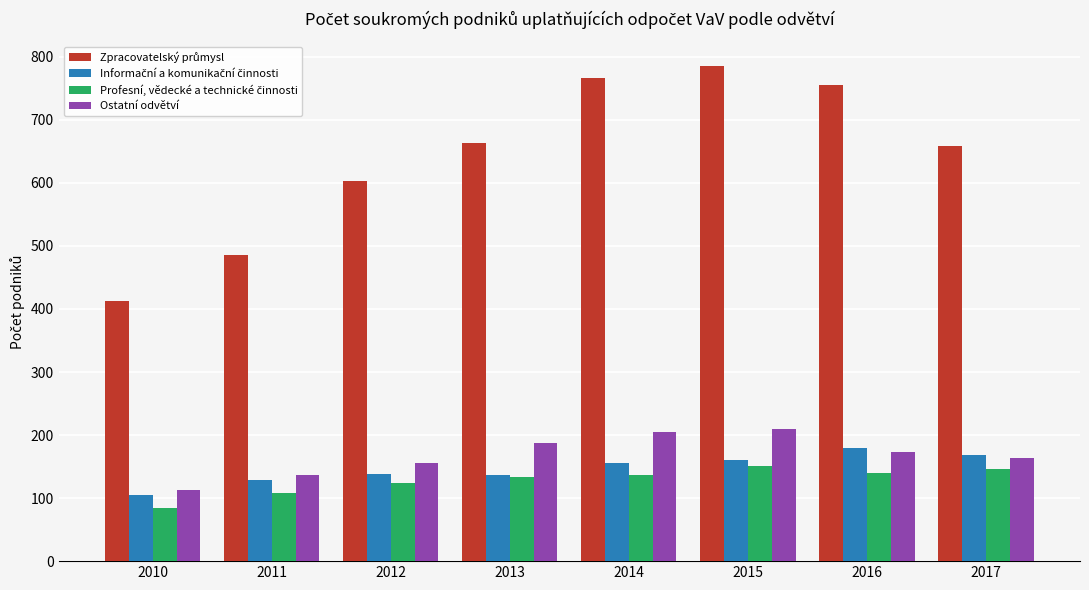

What is the sum of the Ostatní odvětví values at 2011 and 2014?

342